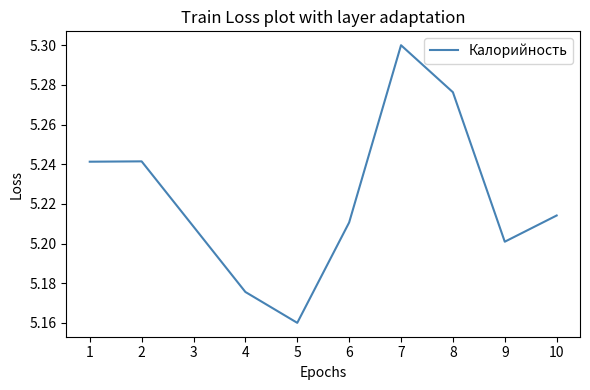

What is the ratio of the value at 4 to the value at 6?

1.0